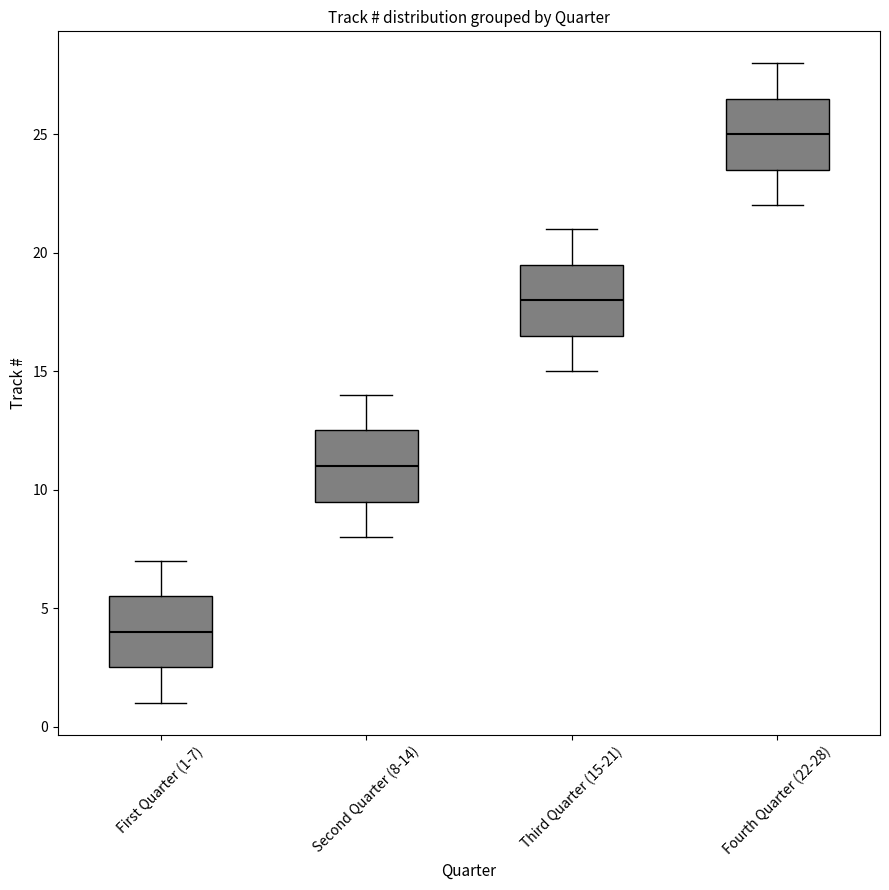

Reading left to right, read every box against the y-axis: the position of its median line, the range the box covers, and the ends of its whiskers. The values are not printed on the chart, so give them approximately, as read against the axis.

First Quarter (1-7): median 4.0, box 2.5 to 5.5, whiskers 1.0 to 7.0
Second Quarter (8-14): median 11.0, box 9.5 to 12.5, whiskers 8.0 to 14.0
Third Quarter (15-21): median 18.0, box 16.5 to 19.5, whiskers 15.0 to 21.0
Fourth Quarter (22-28): median 25.0, box 23.5 to 26.5, whiskers 22.0 to 28.0